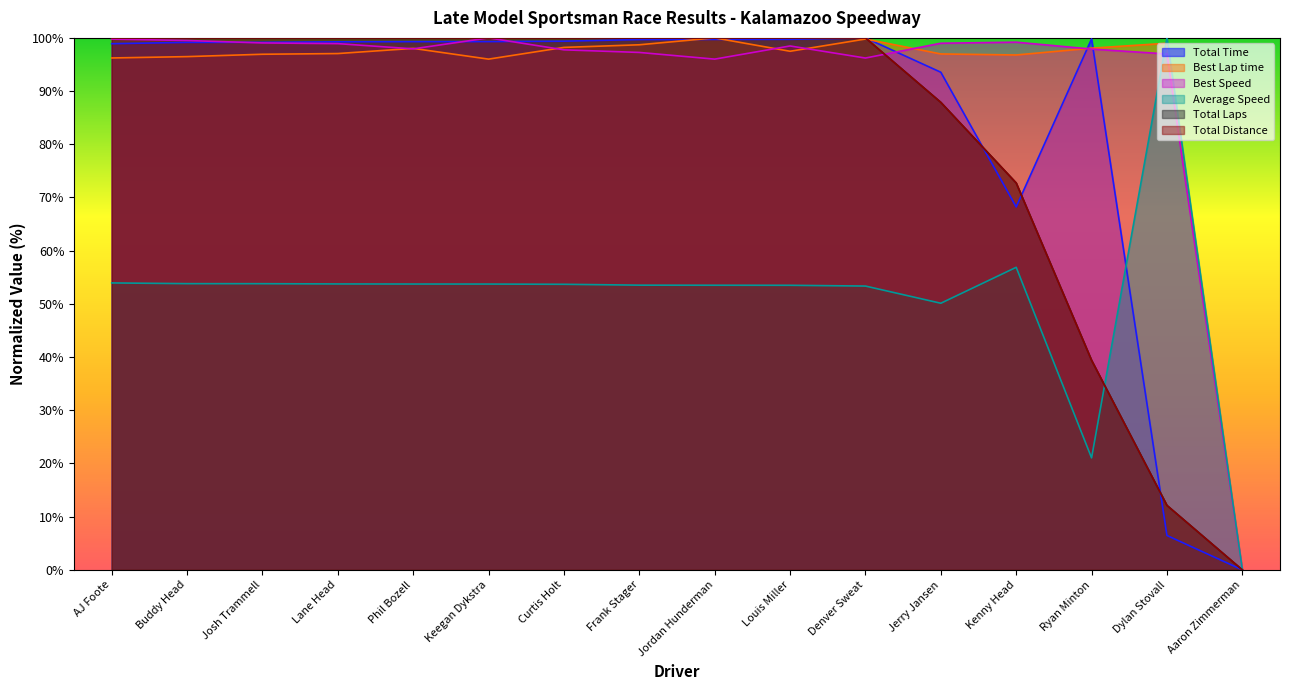

What is the label of the 3rd point from the right?

Ryan Minton